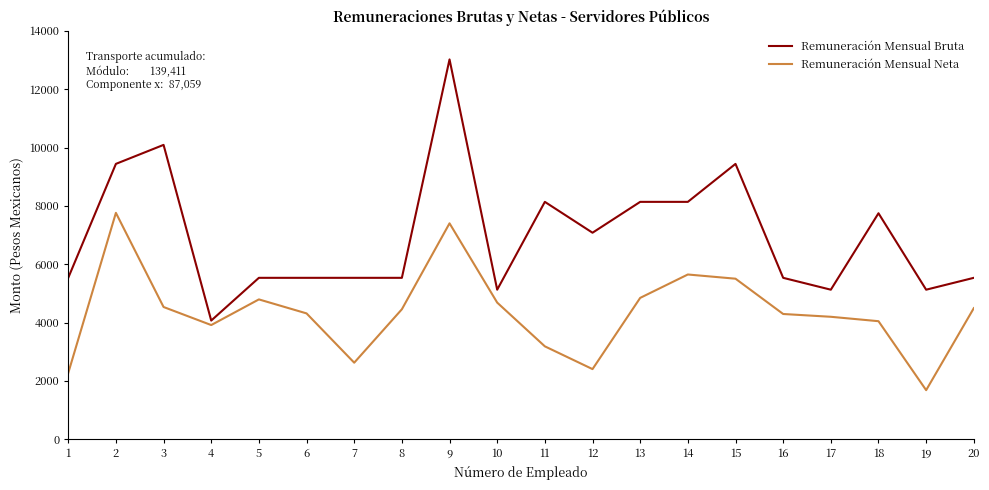

Does the chart display data point markers on the line(s)?

No